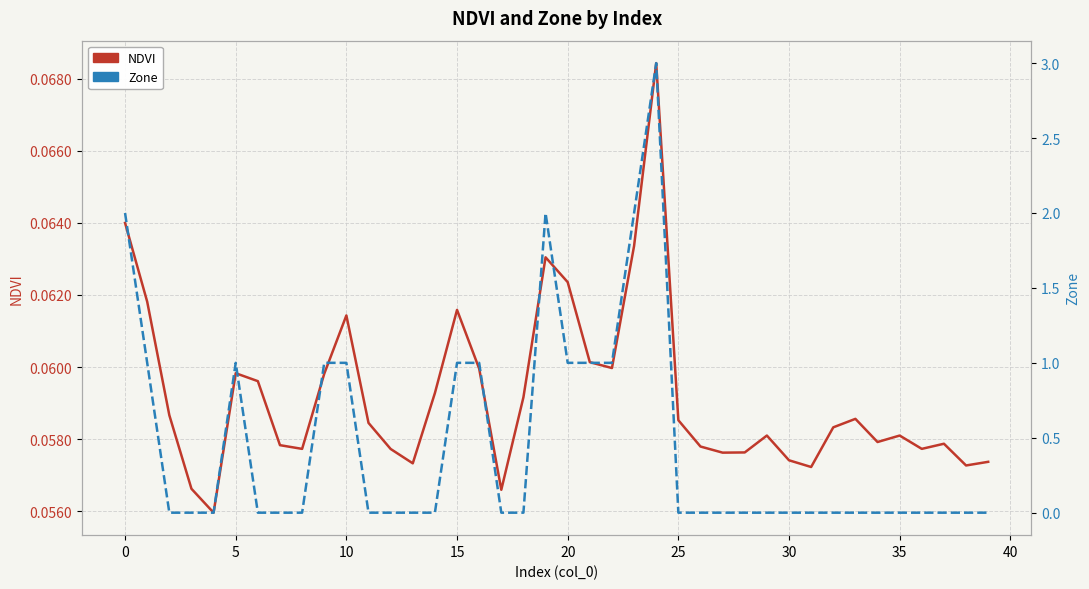

Is it true that NDVI equals 0.1 at 16?

True